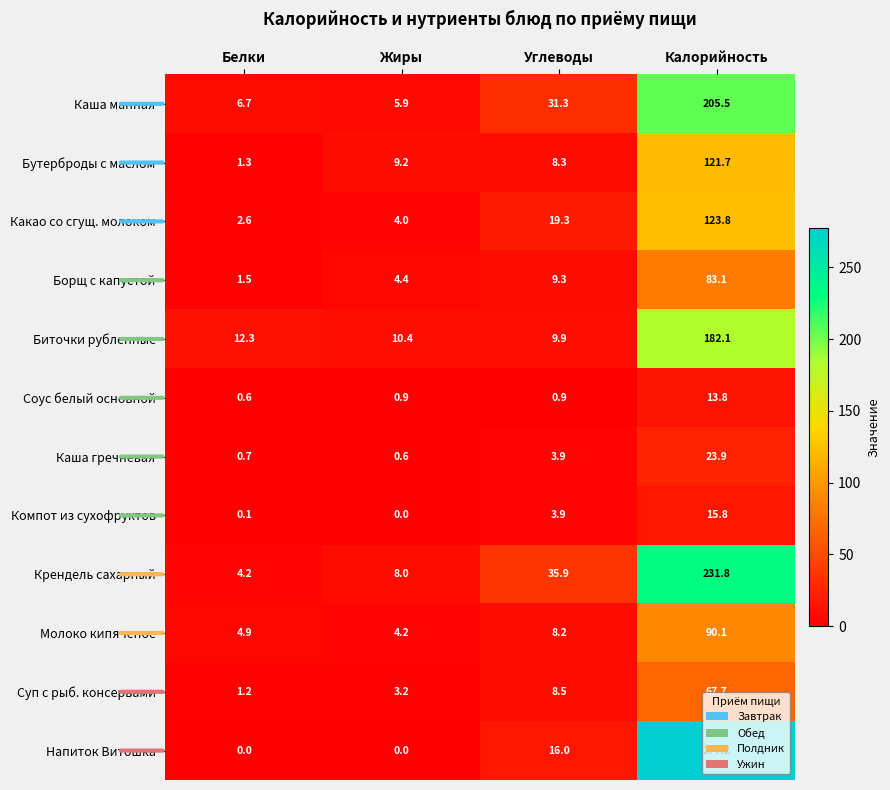

Where is Биточки рубленные nearest to the value 96?

Белки